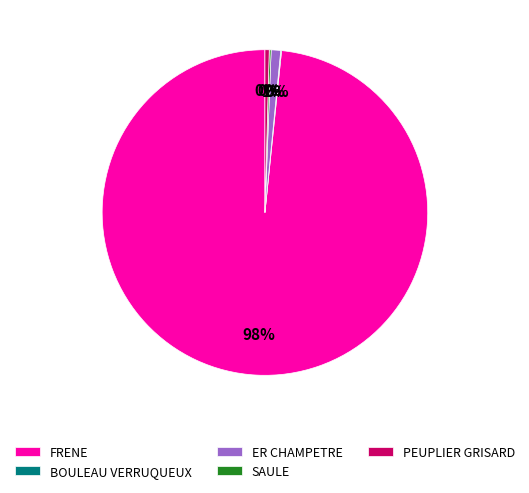

Between PEUPLIER GRISARD and FRENE, which is larger?

FRENE